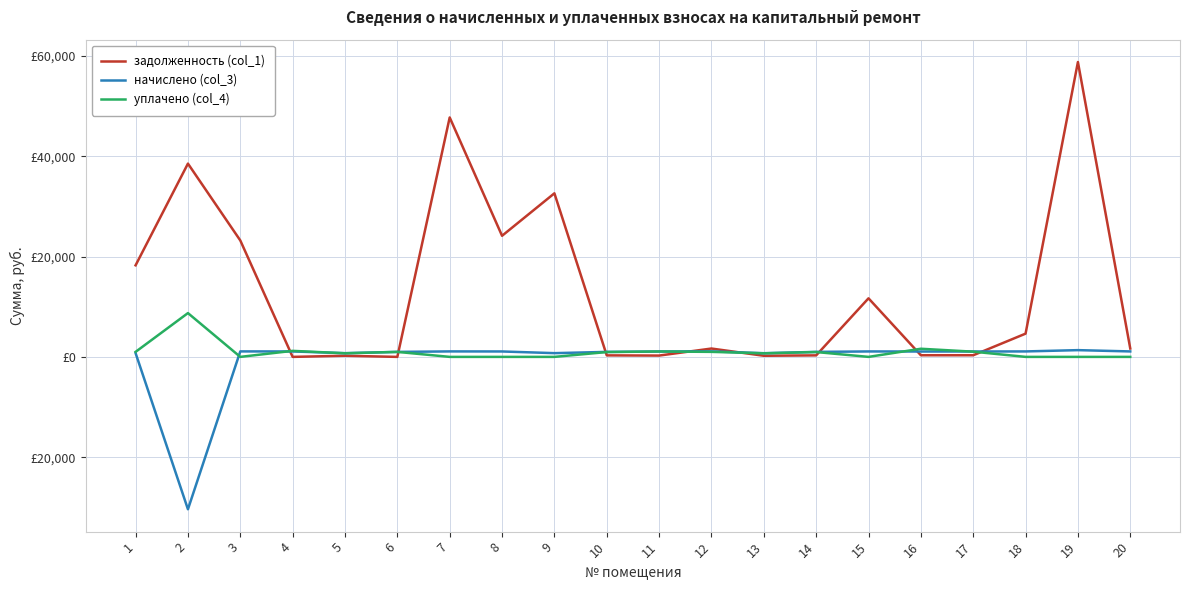

At which category does задолженность (col_1) reach its first local peak?

2